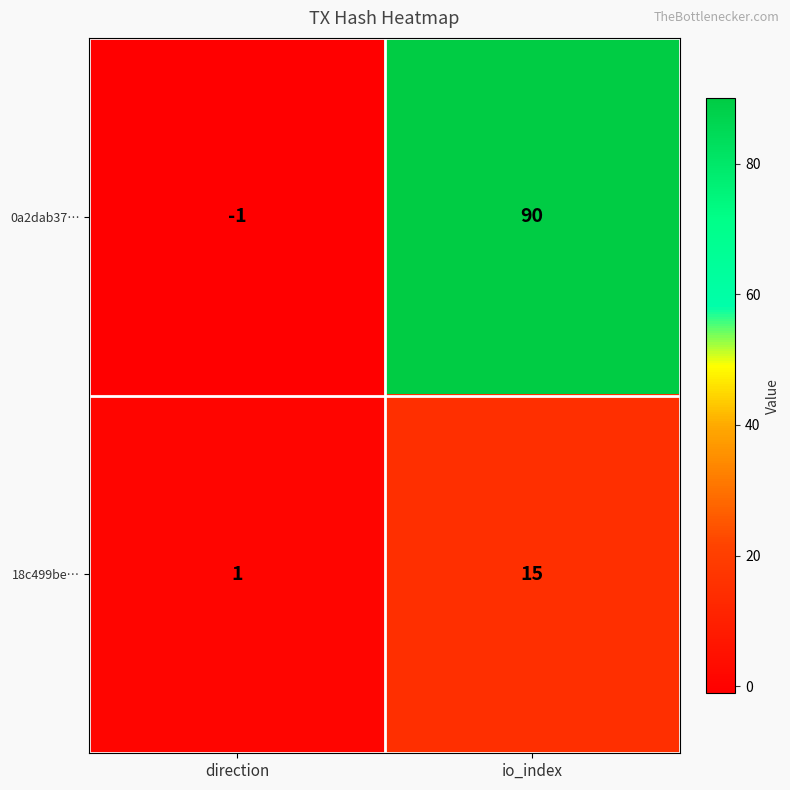

At which label is 18c499be… closest to 8?

direction